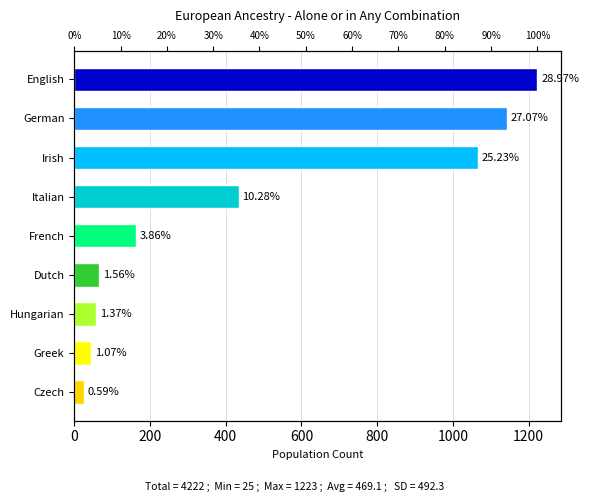

Read the value at Dutch, to the nearest 50.

50